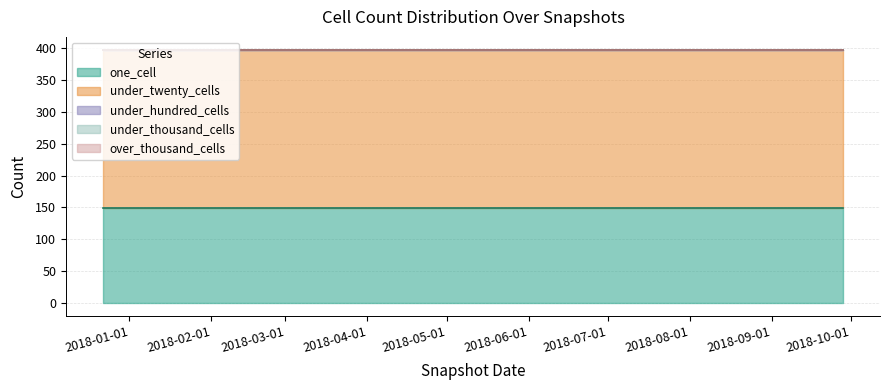

Which series has the widest spread of values?

one_cell